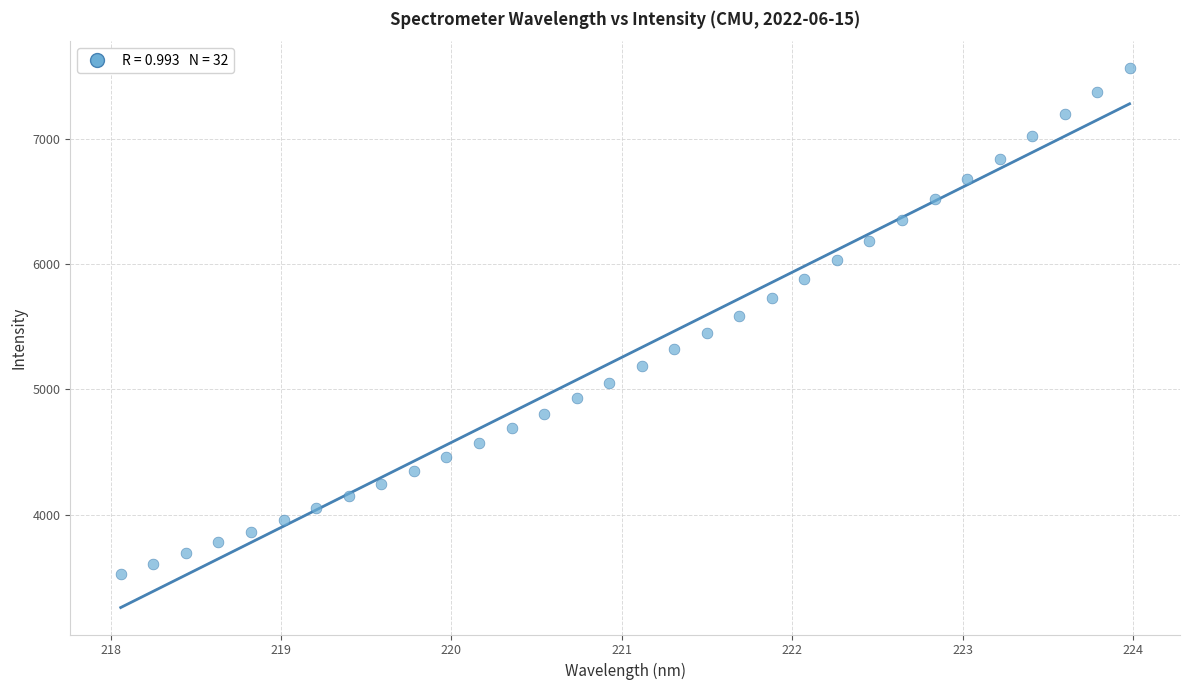

What is the range of Y values (max minus min)?

4038.8